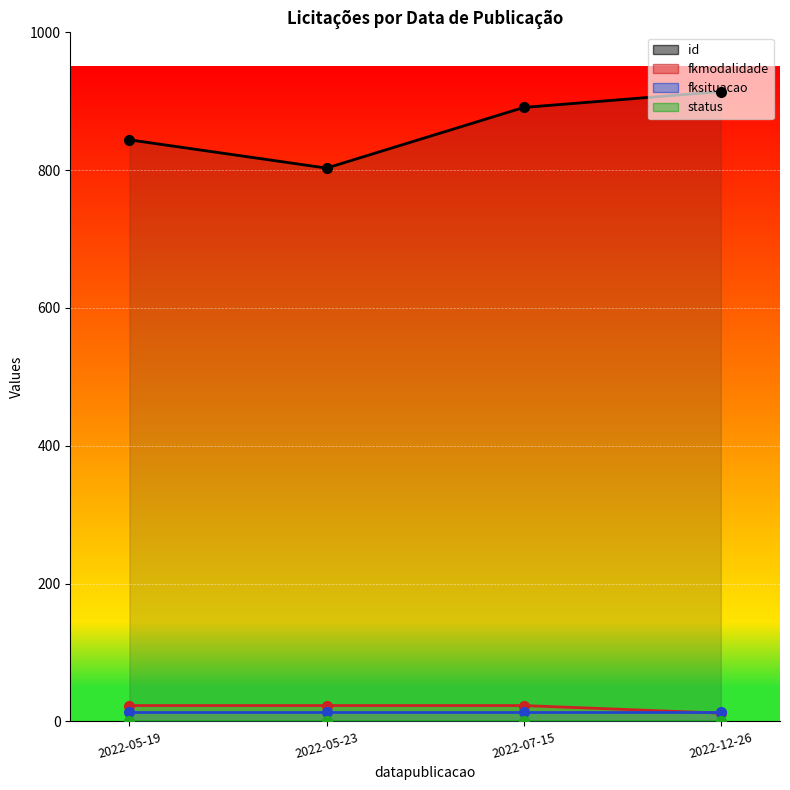

What is the sum of the id values at 2022-05-19 and 2022-05-23?

1647